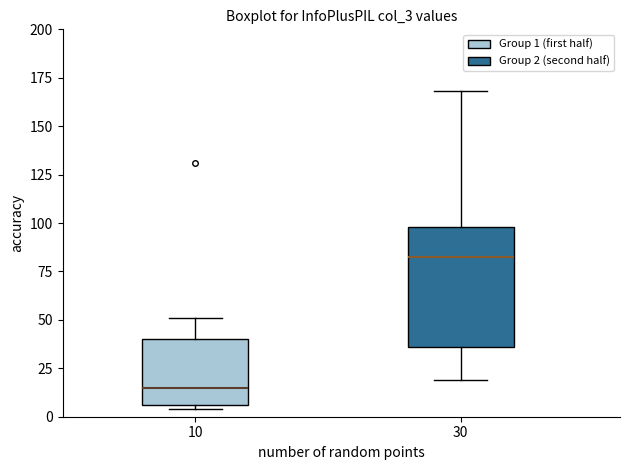

Where is the lower edge of the box at x = 10 on the y-axis? The values are not printed on the chart, so give them approximately, as read against the axis.

5